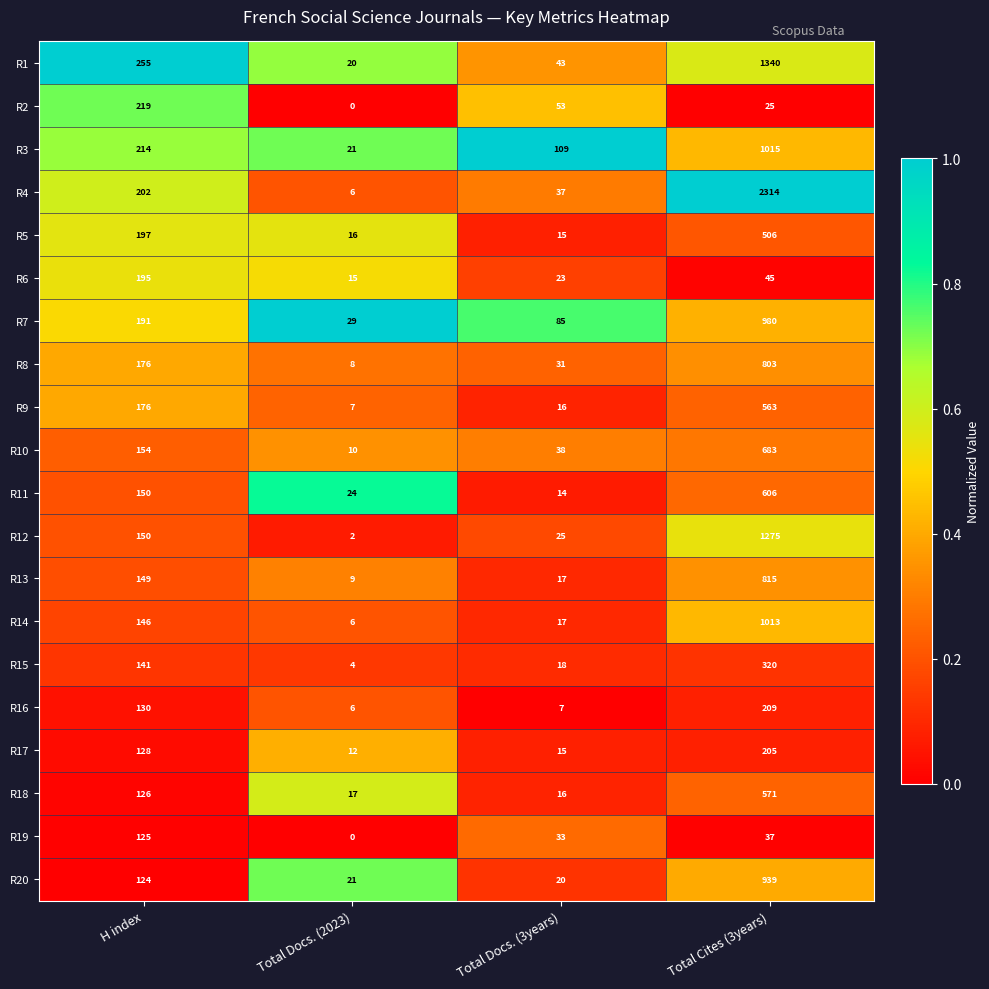

What is the maximum value for R15?

320